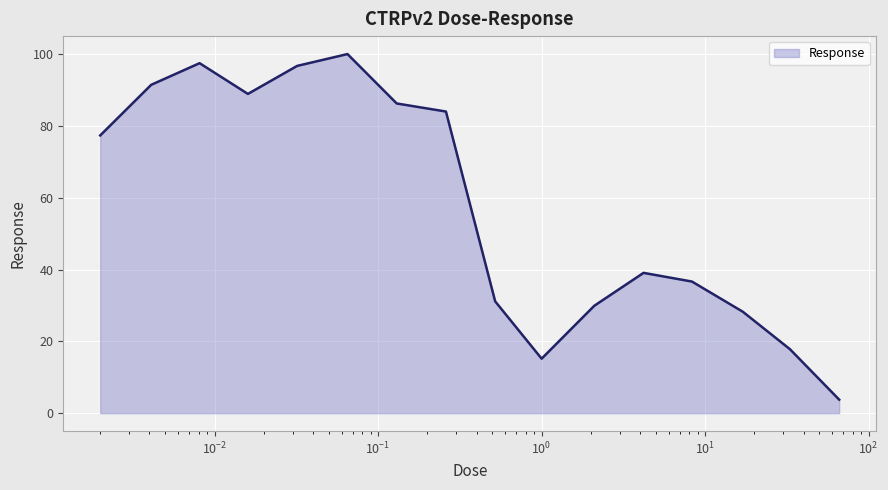

What is the difference between the maximum and minimum values?

96.3